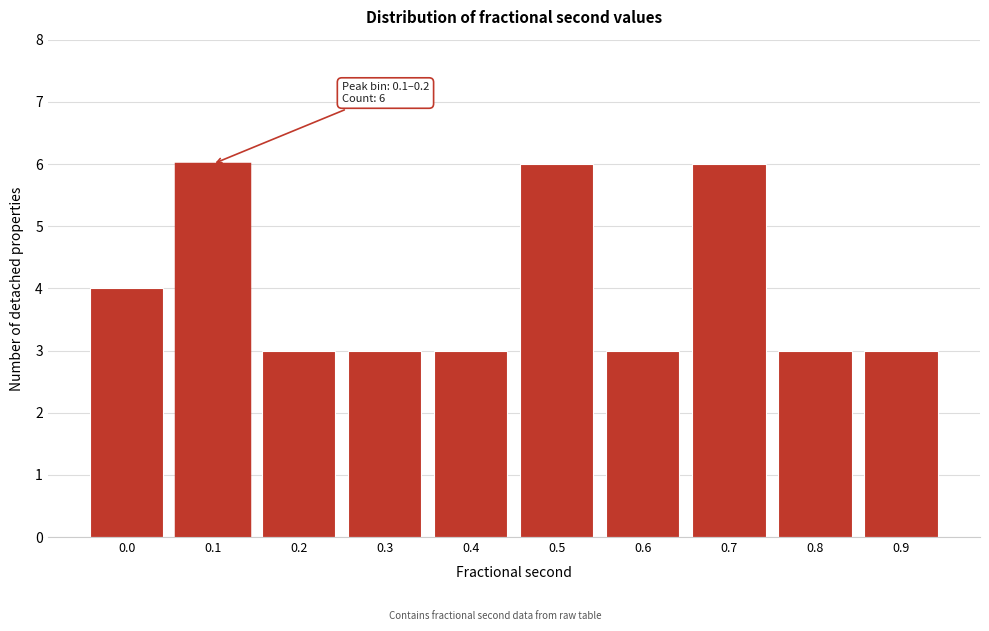

Reading left to right, extract all data points from this chart.

4	6	3	3	3	6	3	6	3	3